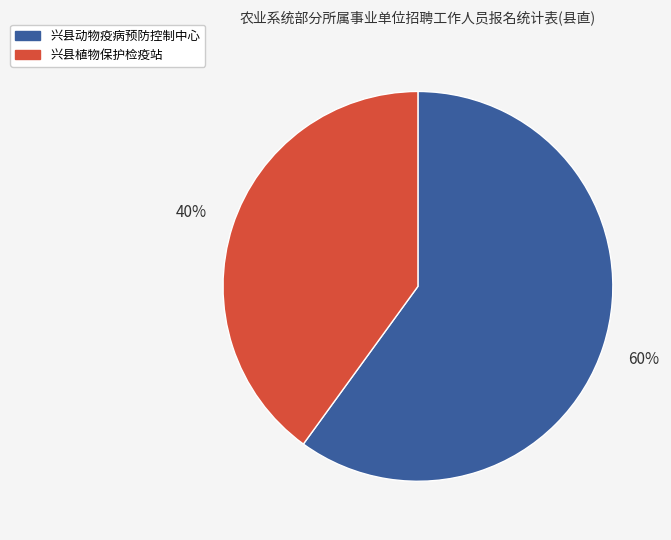

What percentage is the 兴县动物疫病预防控制中心 slice, to the nearest percent?

60%